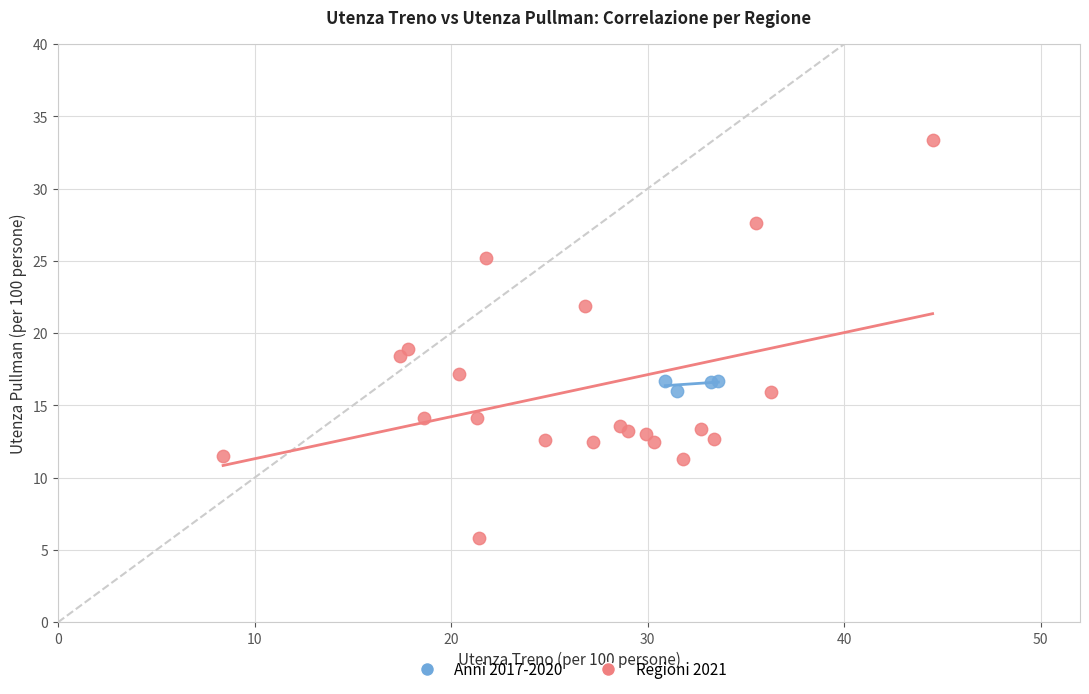

What are all the series names shown in the legend?

Anni 2017-2020, Regioni 2021